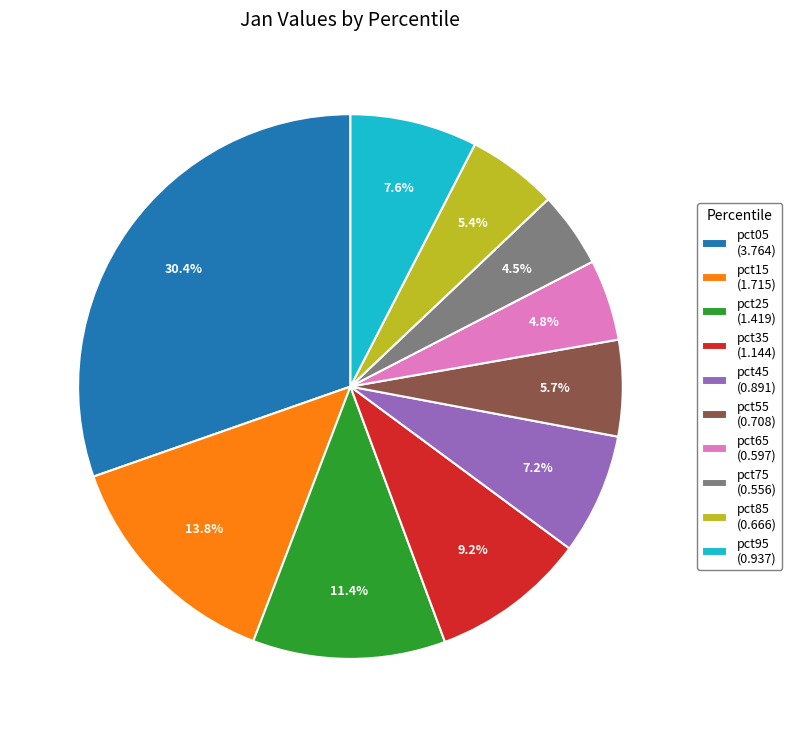

How many slices are in this pie chart?

10